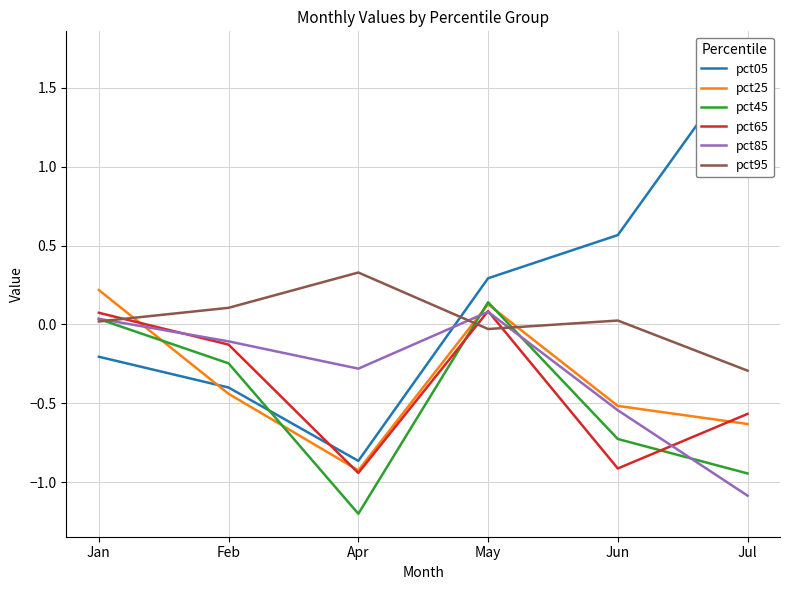

What is the spread (max minus min) of values at Feb?

0.5